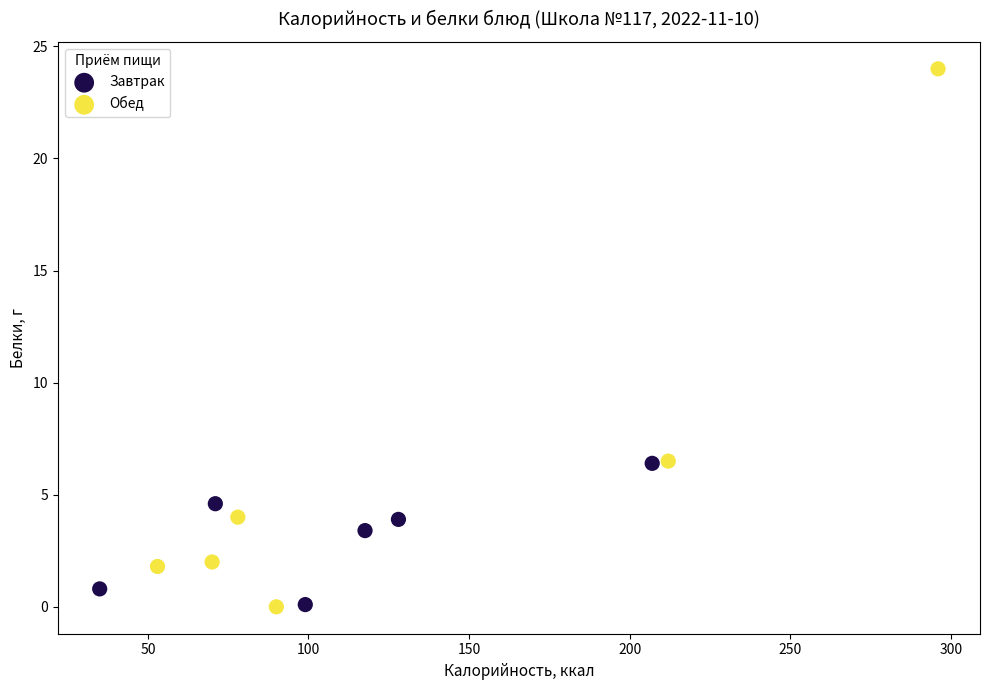

Which series reaches the maximum Y coordinate?

Обед